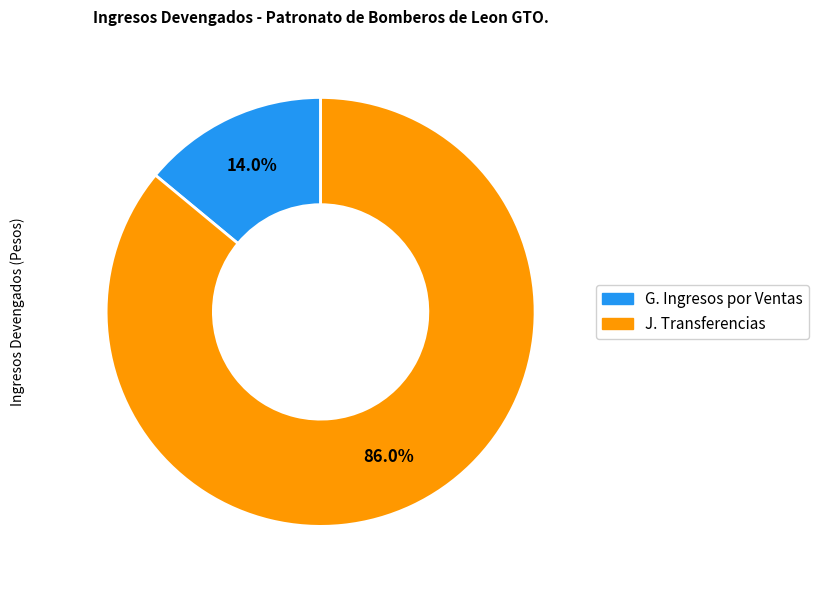

Is there a majority slice in this chart?

Yes